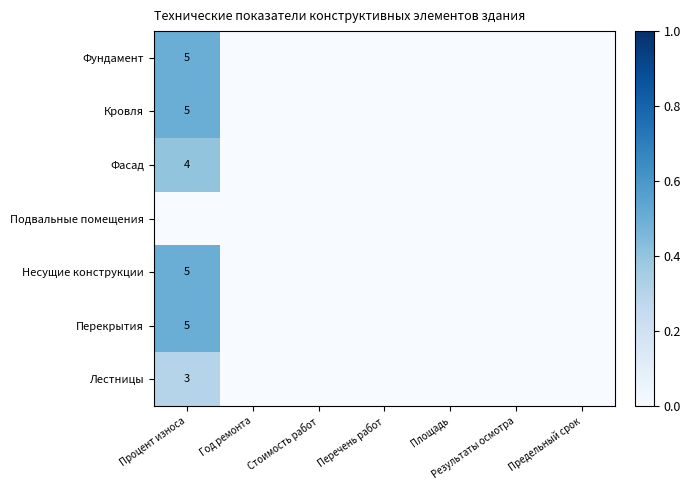

True or false: Фасад has a value of 1 at Процент износа.

False